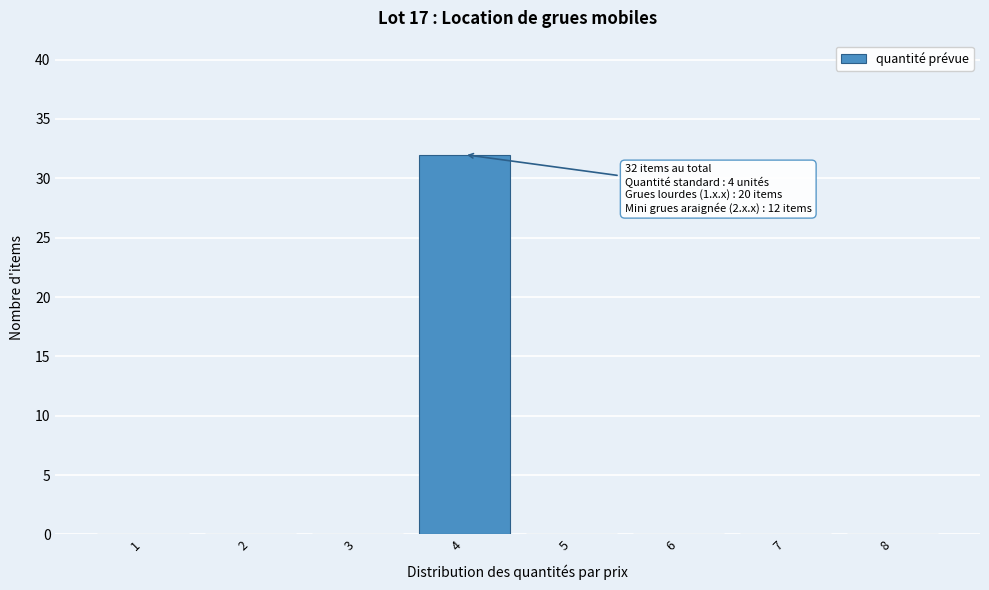

Reading left to right, what are all the values shown in this chart?

1=0	2=0	3=0	4=32	5=0	6=0	7=0	8=0